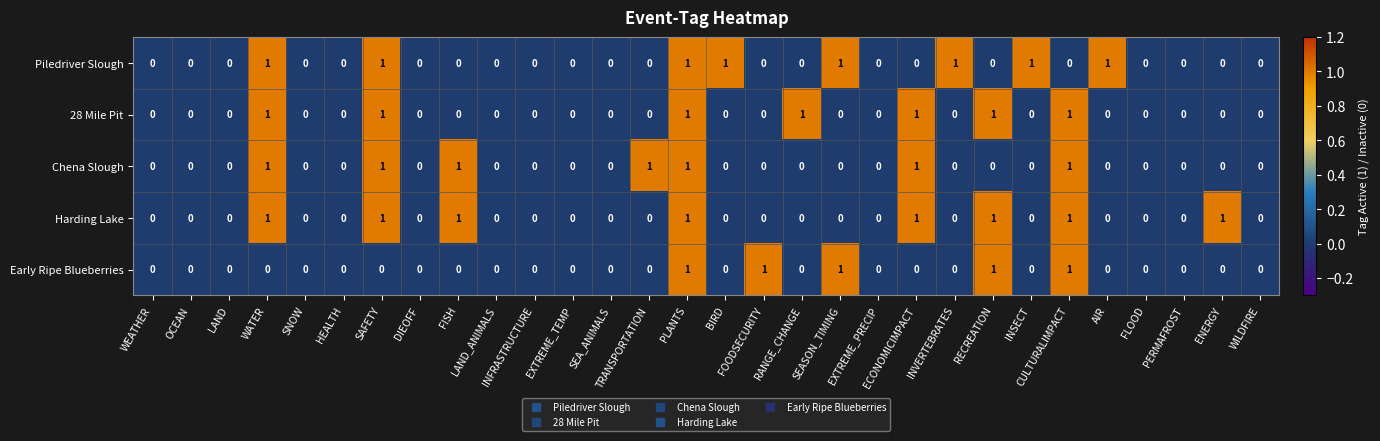

What is the total value across all series at SAFETY?

4